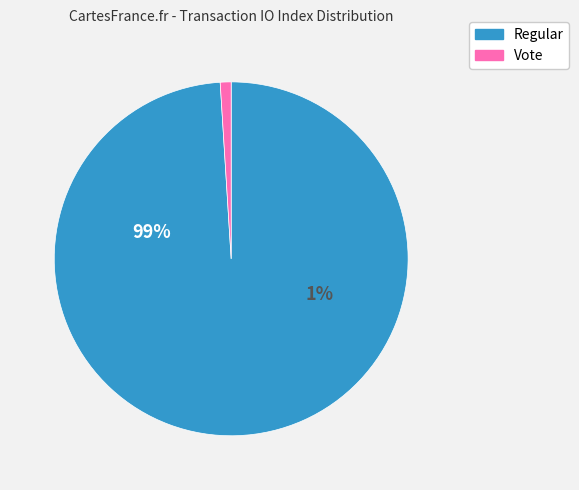

To the nearest percent, what is the difference between the largest and smallest slice percentages?

98%